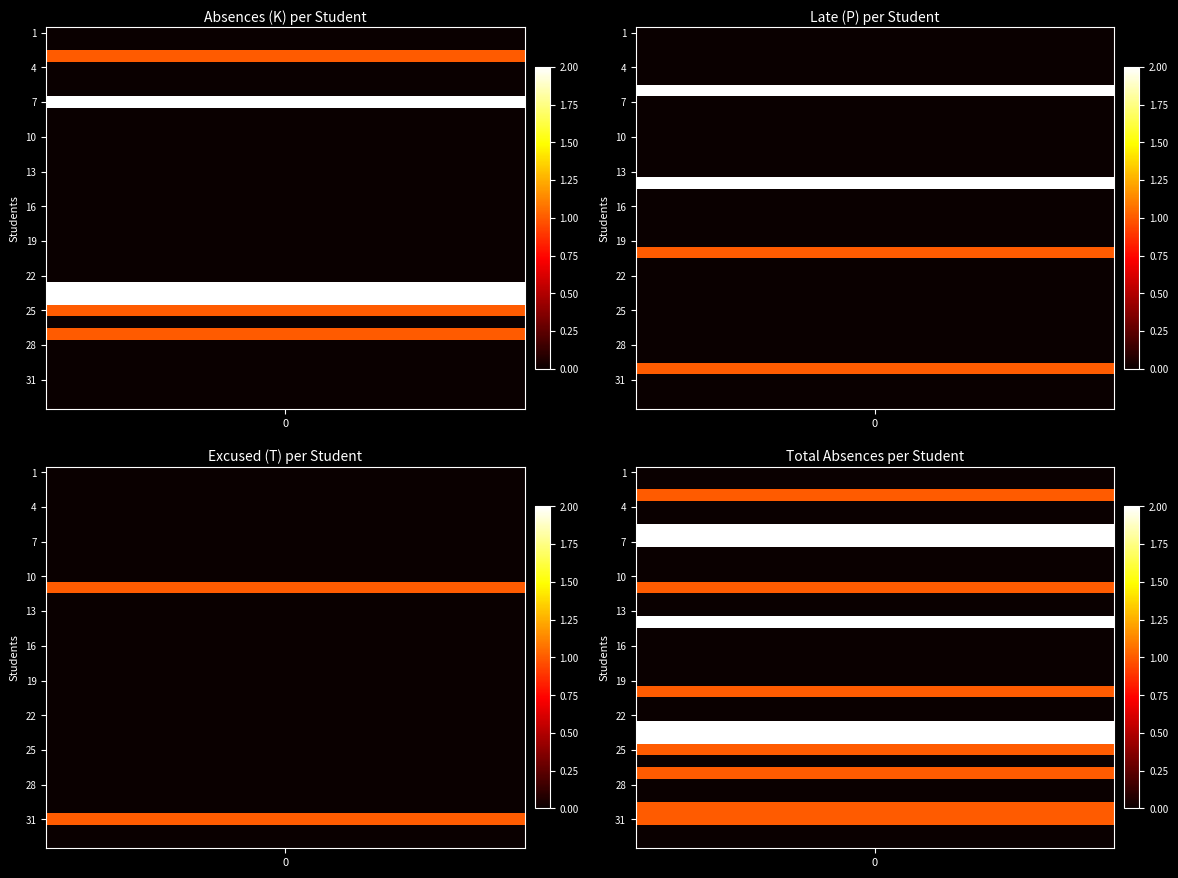

Which series has the largest range (max minus min)?

K